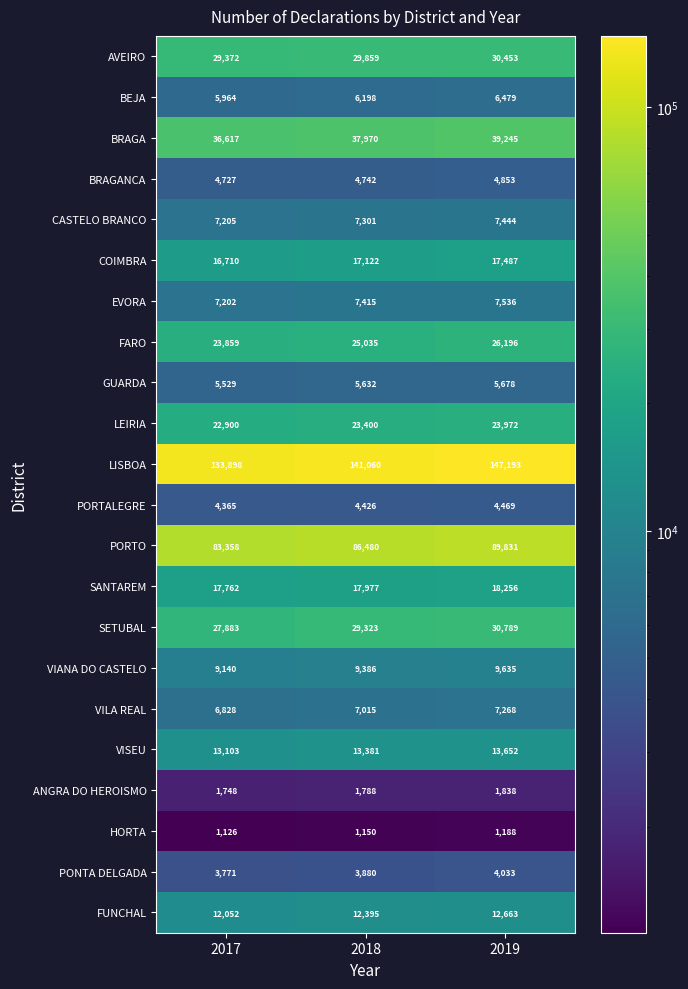

What is the minimum value shown in the chart?

1126